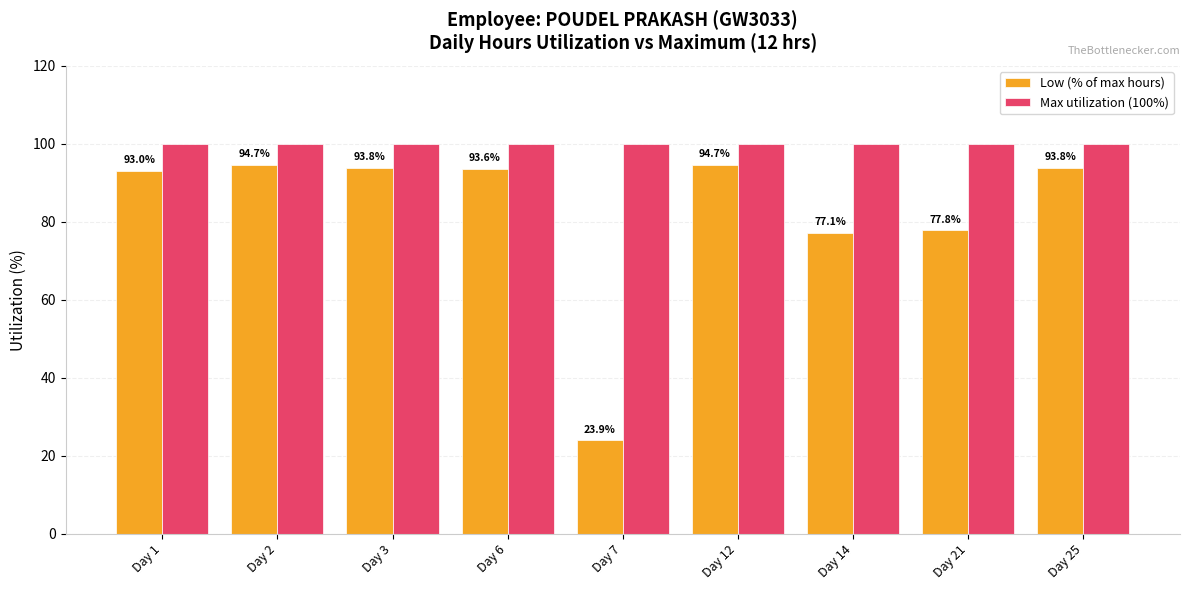

List the series in order of their peak value, highest first.

Max utilization (100%), Low (% of max hours)